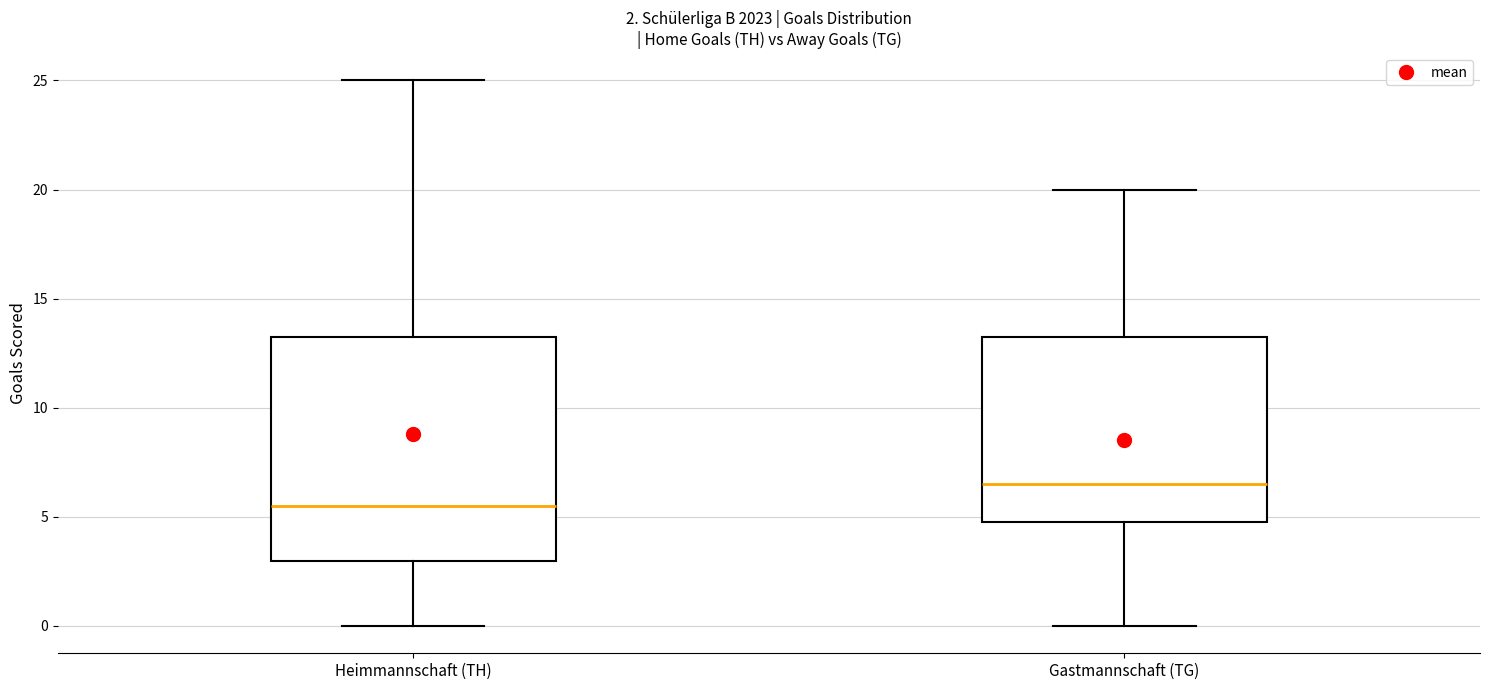

Which box is the tallest, from its lower edge to its upper edge?

Heimmannschaft (TH)